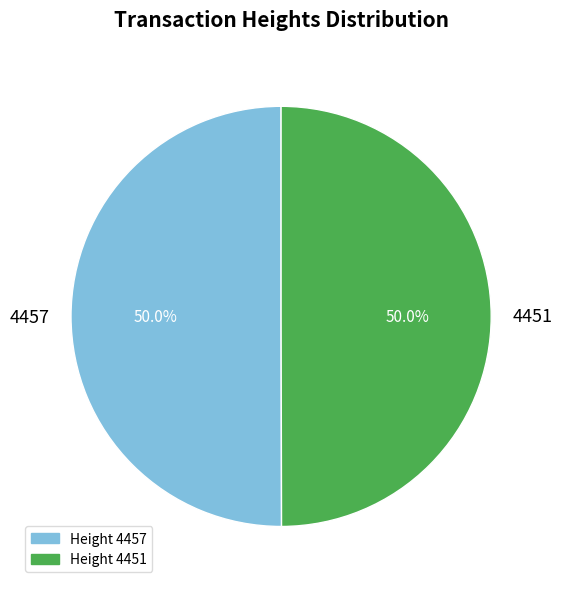

Count the number of slices in the pie.

2